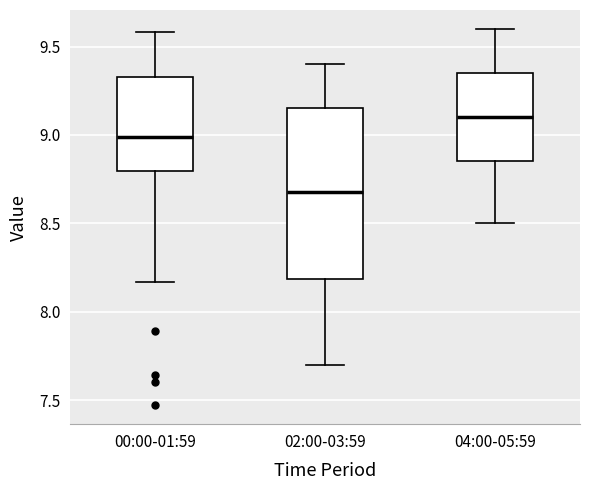

Which box's median line is the highest?

04:00-05:59